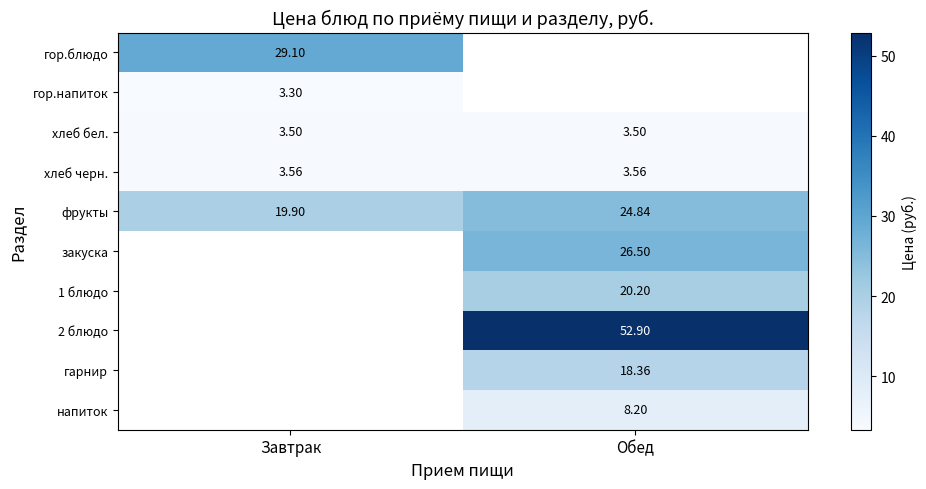

Is the value of гарнир at Обед greater than the value of гор.блюдо at Завтрак?

No